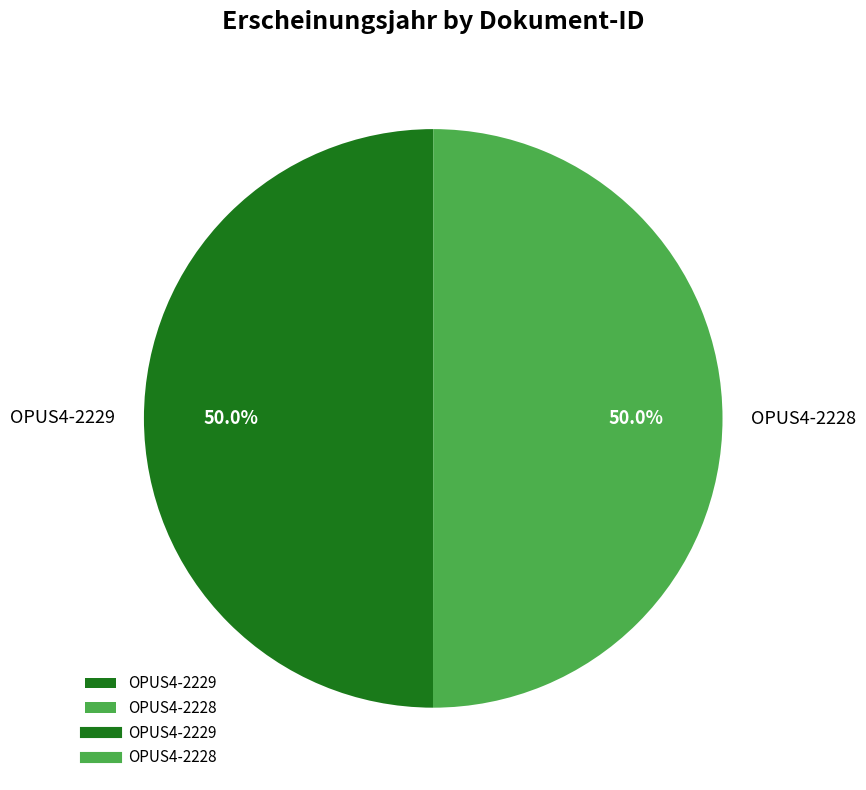

To the nearest percent, what is the combined percentage of OPUS4-2228 and OPUS4-2229?

100%